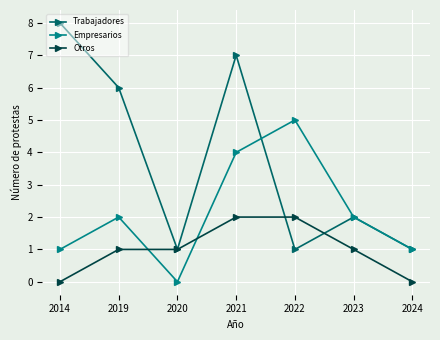

Read the Trabajadores value at 2014.

8